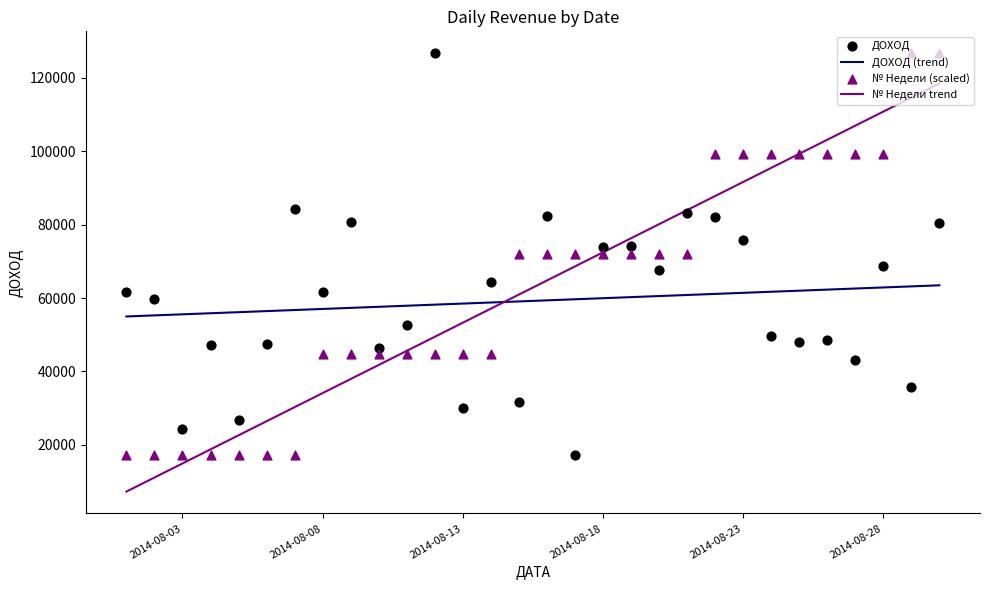

What is the total value across all series at 2014-08-22?

181366.5